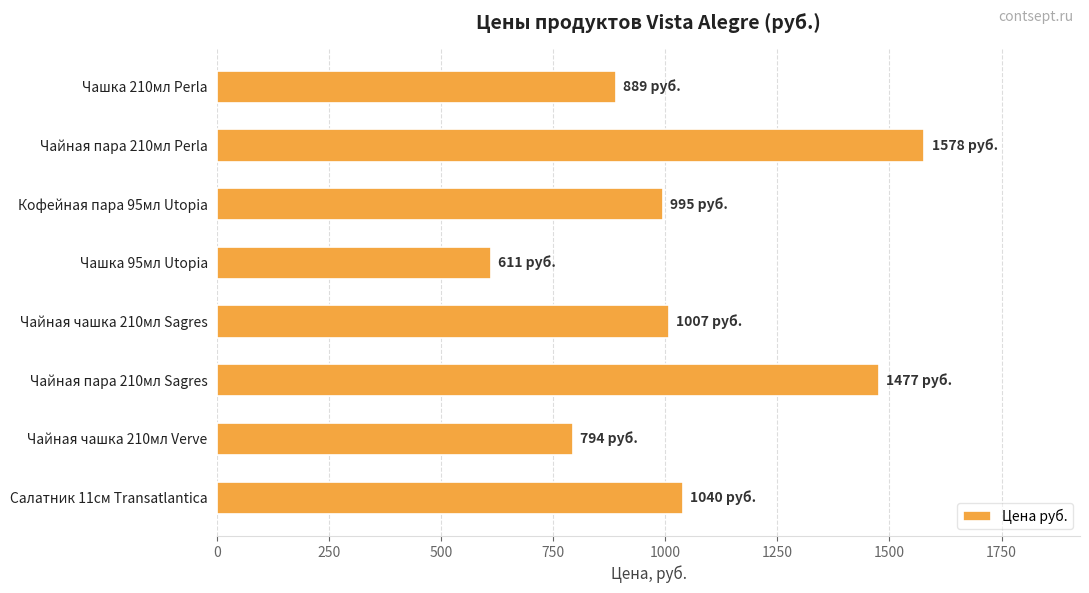

Reading top to bottom, transcribe all the data shown in this chart.

Чашка 210мл Perla=889	Чайная пара 210мл Perla=1578	Кофейная пара 95мл Utopia=995	Чашка 95мл Utopia=611	Чайная чашка 210мл Sagres=1007	Чайная пара 210мл Sagres=1477	Чайная чашка 210мл Verve=794	Салатник 11см Transatlantica=1040